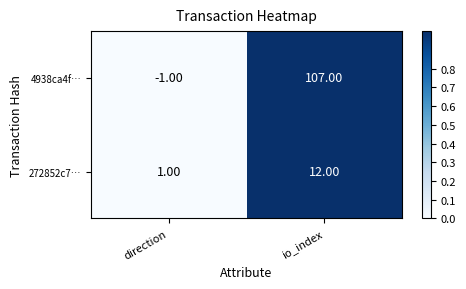

Rank the series by their maximum value, from lowest to highest.

272852c7…, 4938ca4f…